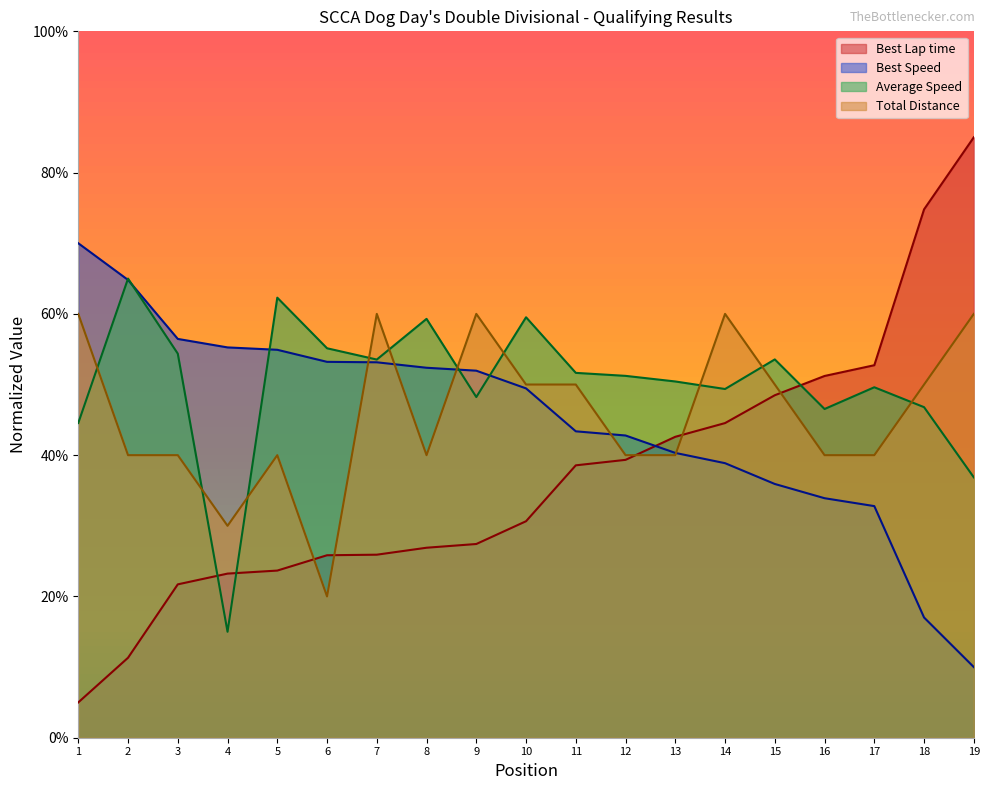

Which series has the largest total across all categories?

Average Speed